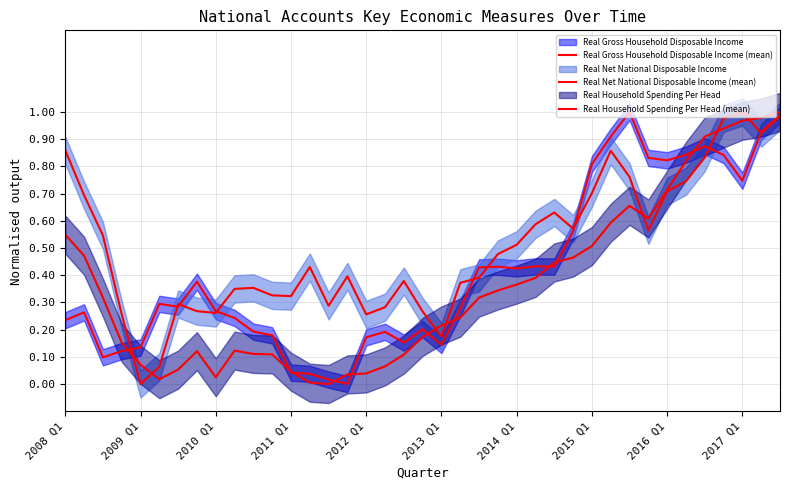

What is the greatest value displayed?

1.0